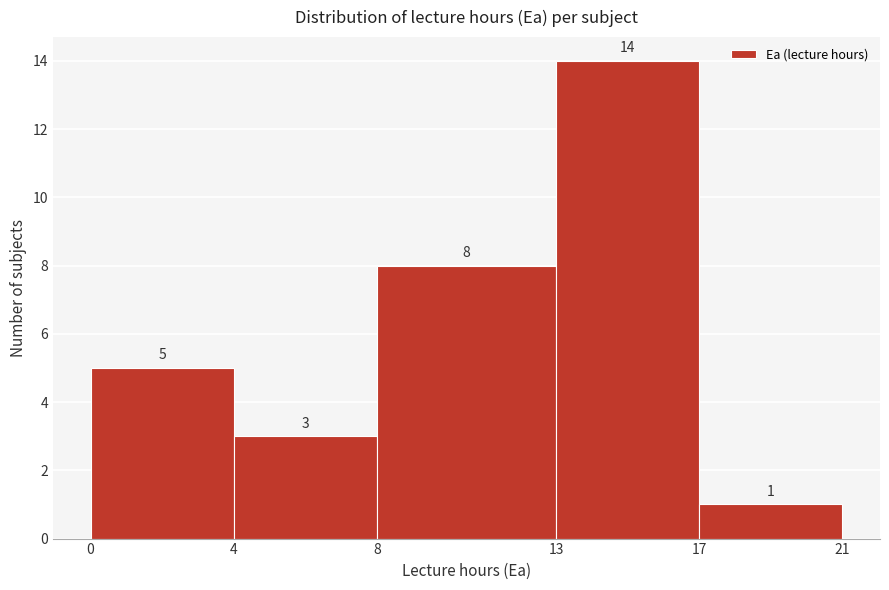

Reading left to right, transcribe this chart: for each bar, give the range it covers on the x-axis and its height.

0 to 4: 5
4 to 8: 3
8 to 13: 8
13 to 17: 14
17 to 21: 1